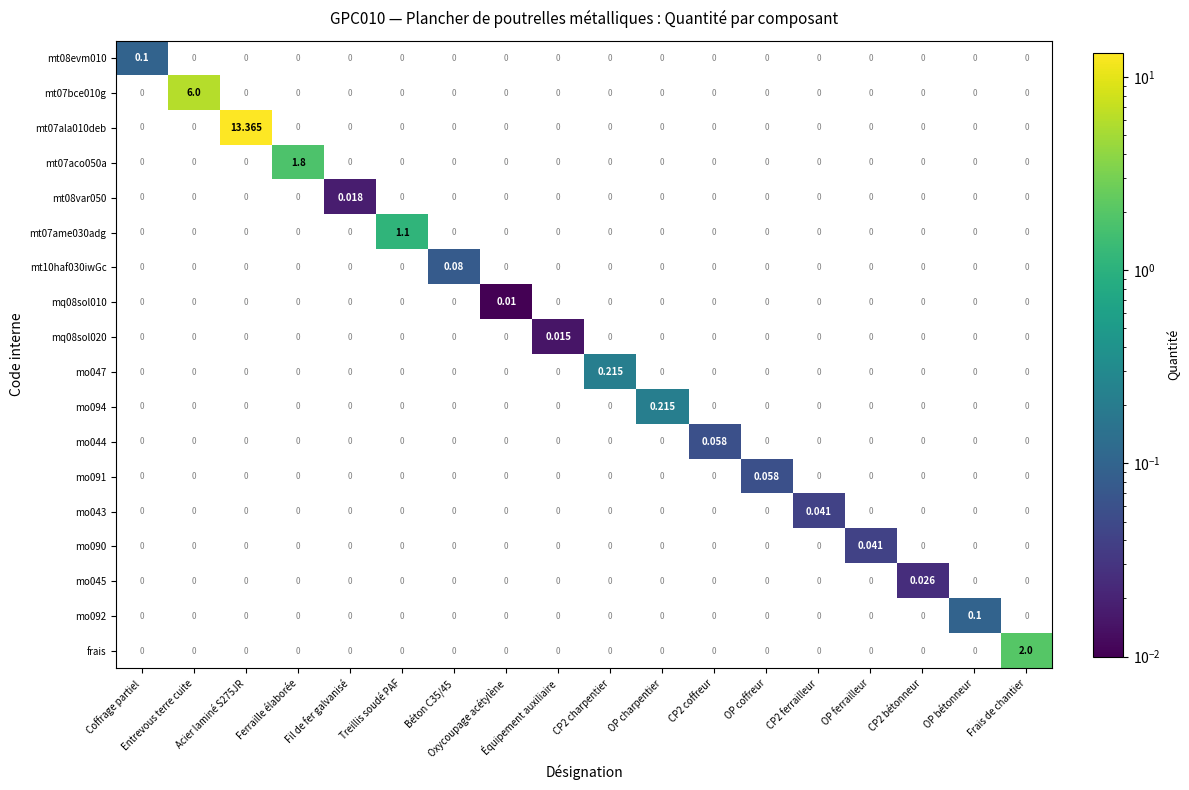

Which category has the highest value in the mo094 series?

OP charpentier